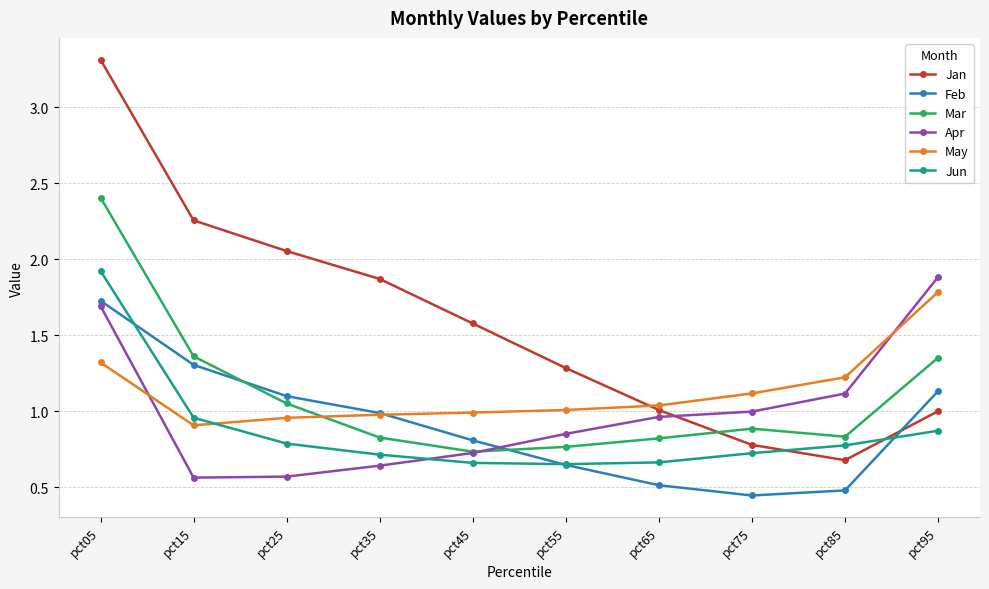

Is the value of May at pct85 greater than the value of Mar at pct25?

Yes